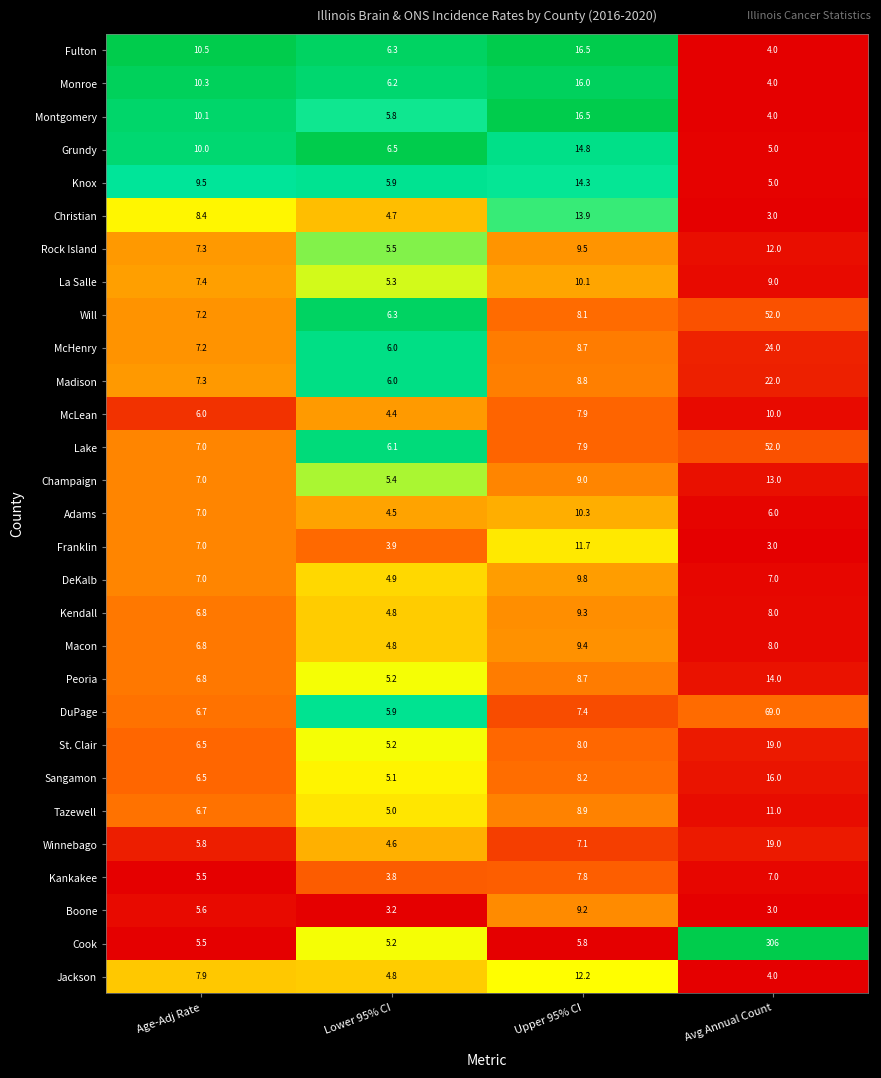

How many series are shown in this chart?

29